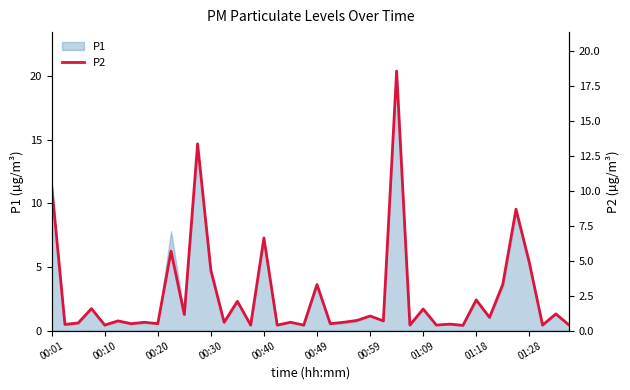

True or false: P1 has a value of 0.4 at 00:10.

True